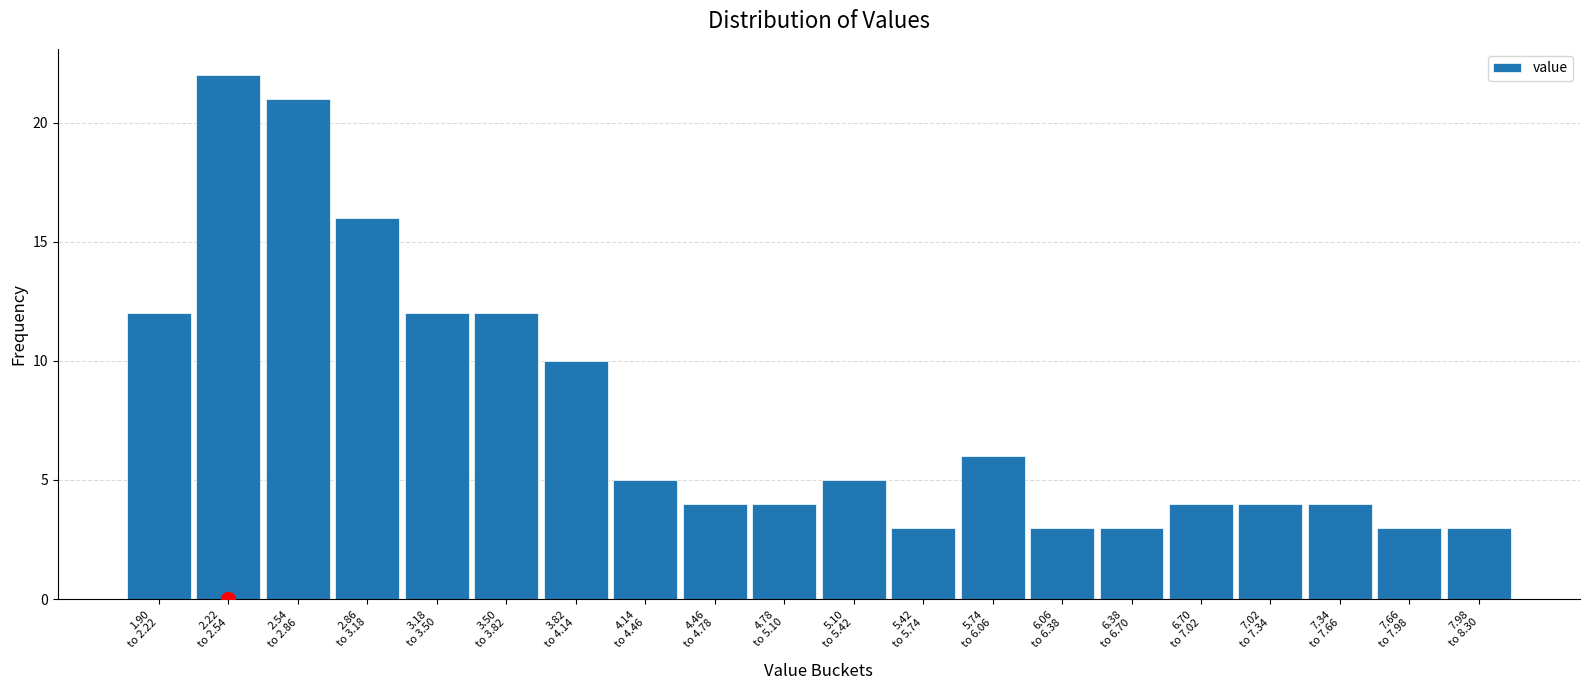

Reading left to right, what are all the values shown in this chart?

12	22	21	16	12	12	10	5	4	4	5	3	6	3	3	4	4	4	3	3